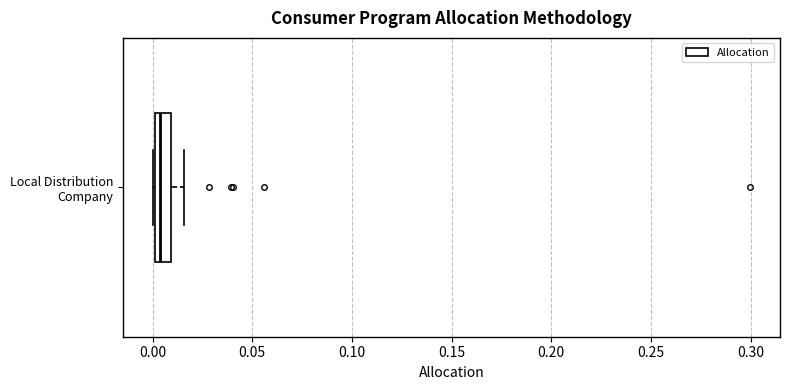

Where does the median line of the box for Local Distribution Company sit on the x-axis? The values are not printed on the chart, so give them approximately, as read against the axis.

0.005